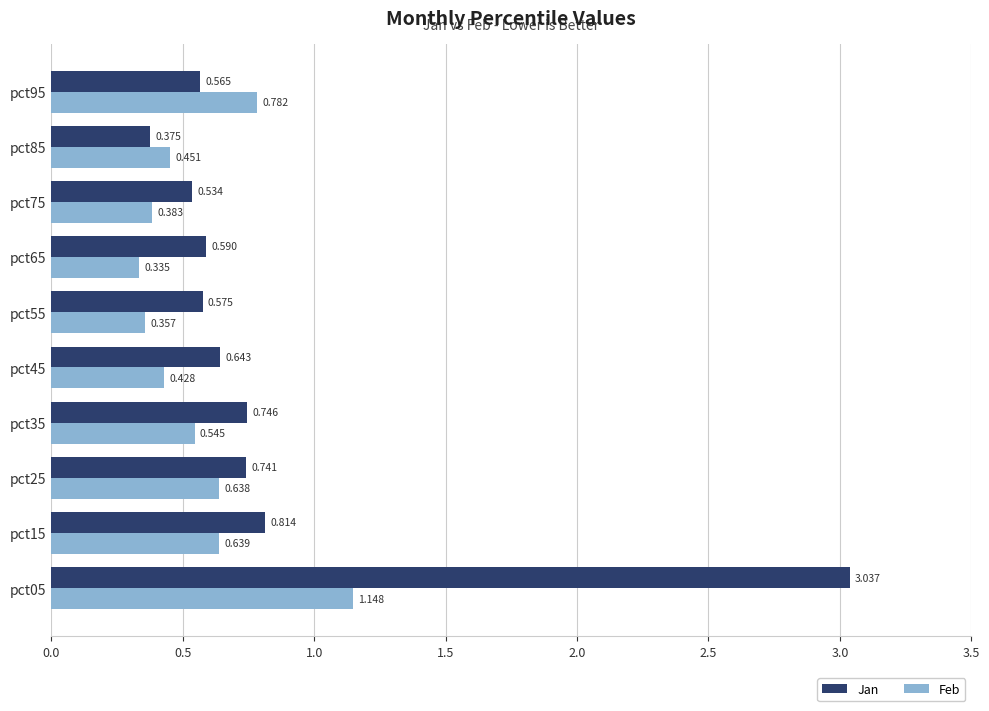

List the series in order of their peak value, highest first.

Jan, Feb